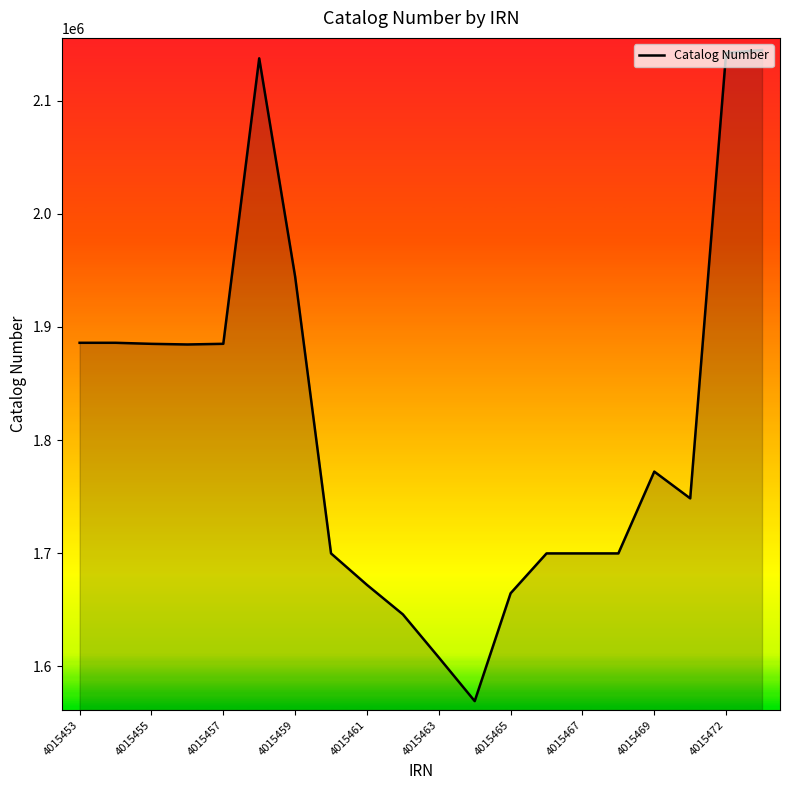

What is the maximum value shown in the chart?

2144612